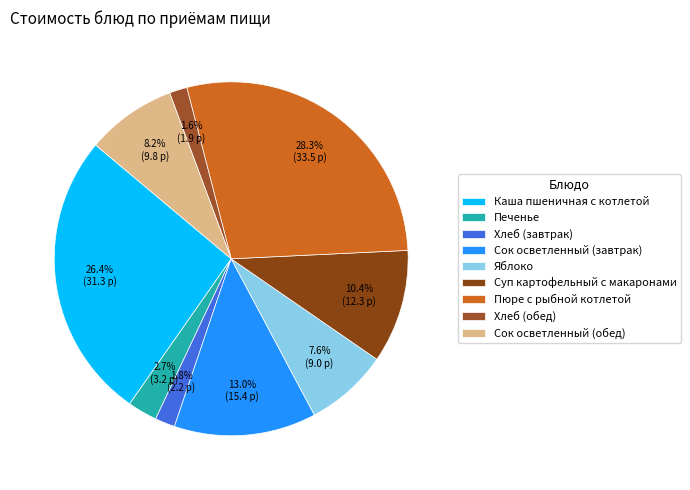

To the nearest percent, what percentage of the pie is Хлеб (завтрак)?

2%